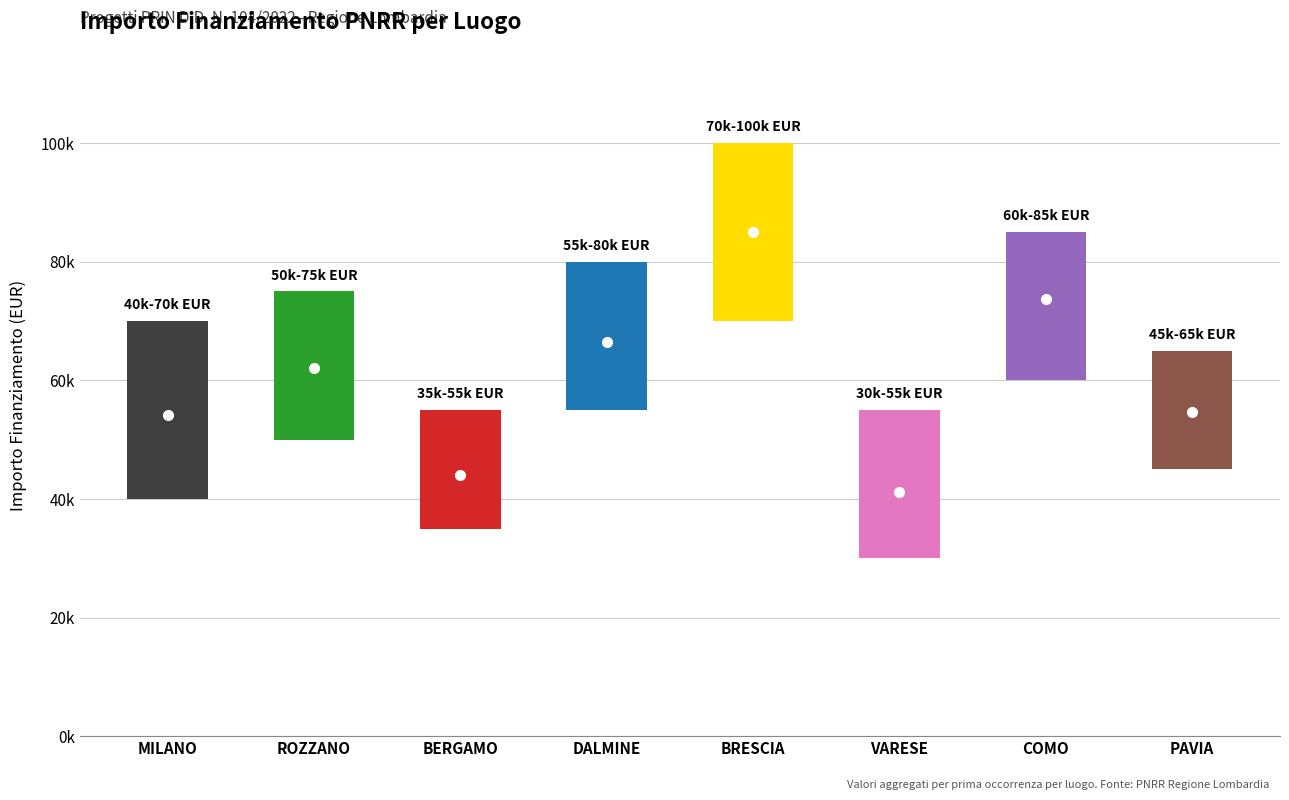

How many data points are less than 62062?

4